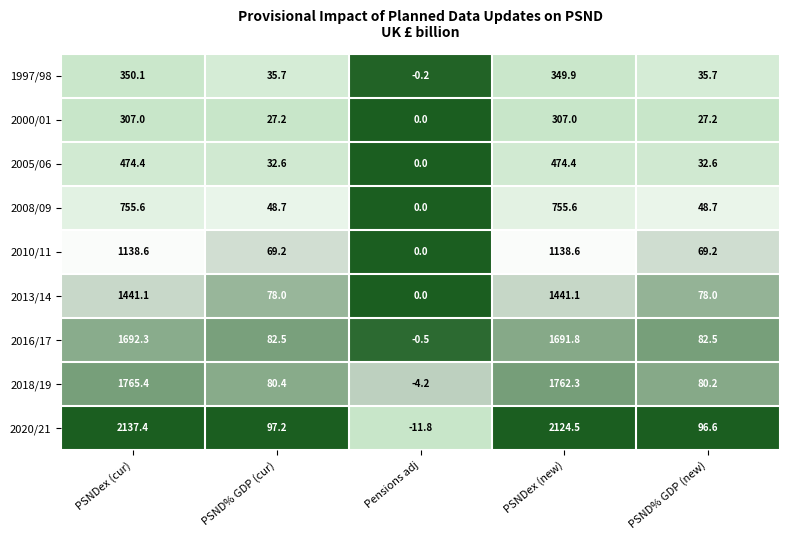

Rank the series by their maximum value, from highest to lowest.

2020/21, 2018/19, 2016/17, 2013/14, 2010/11, 2008/09, 2005/06, 1997/98, 2000/01